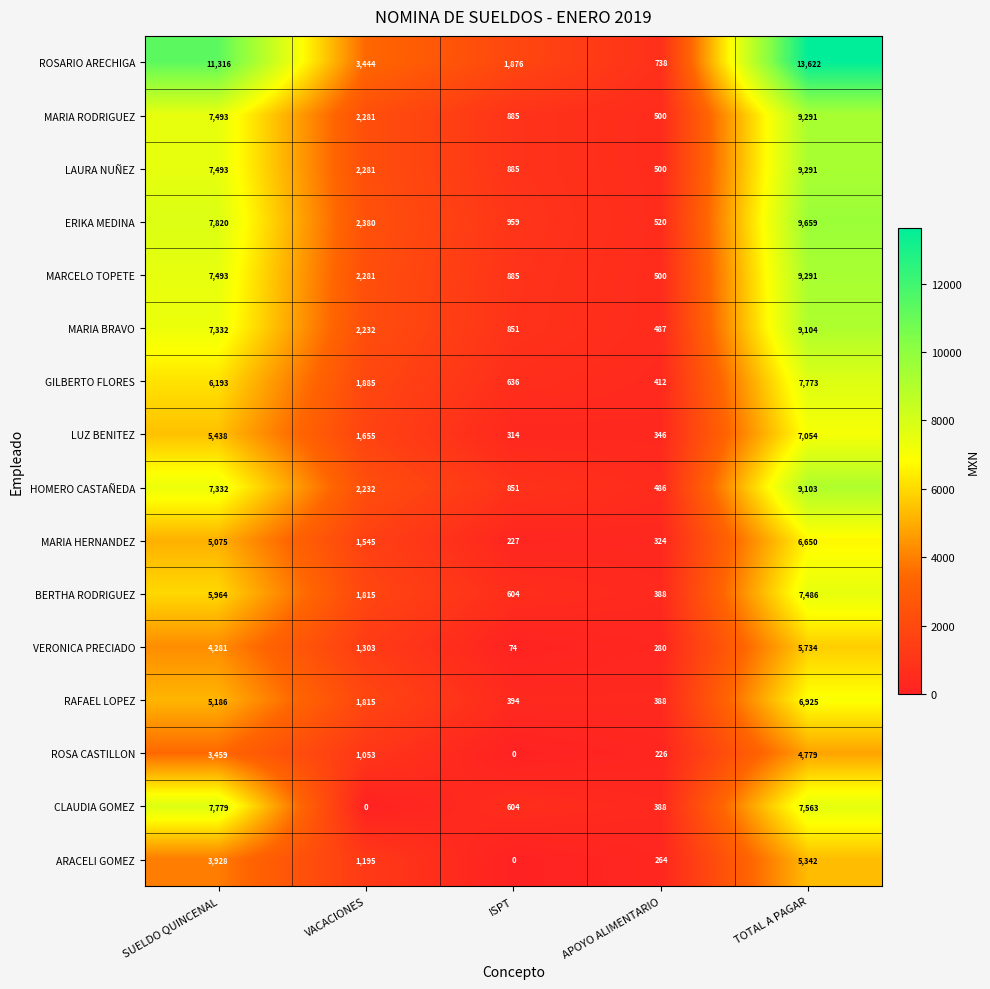

What is the minimum value for MARIA HERNANDEZ?

227